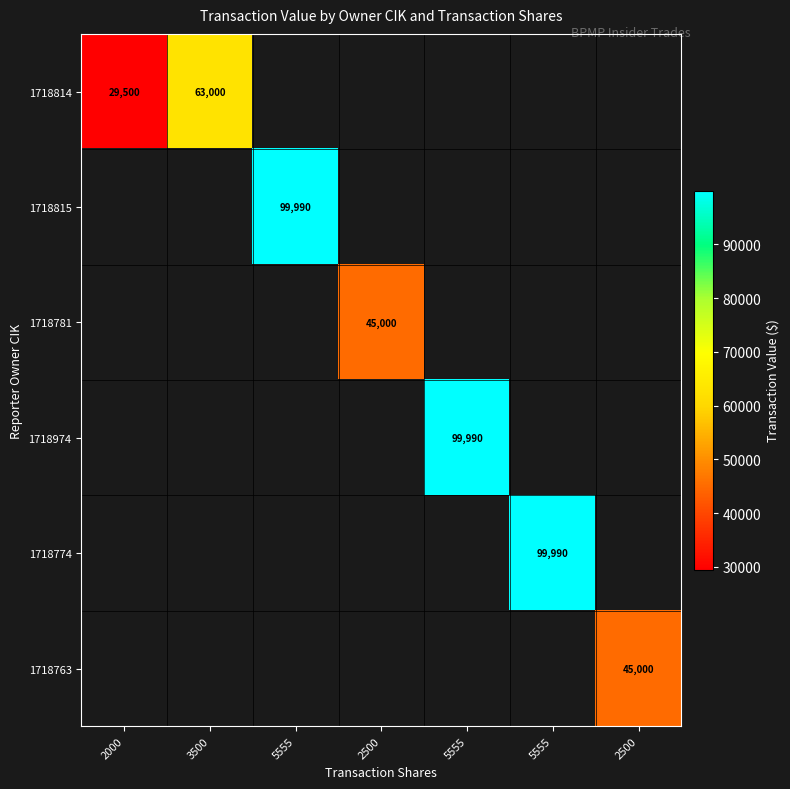

How many positive values does the 1718814 series have?

2